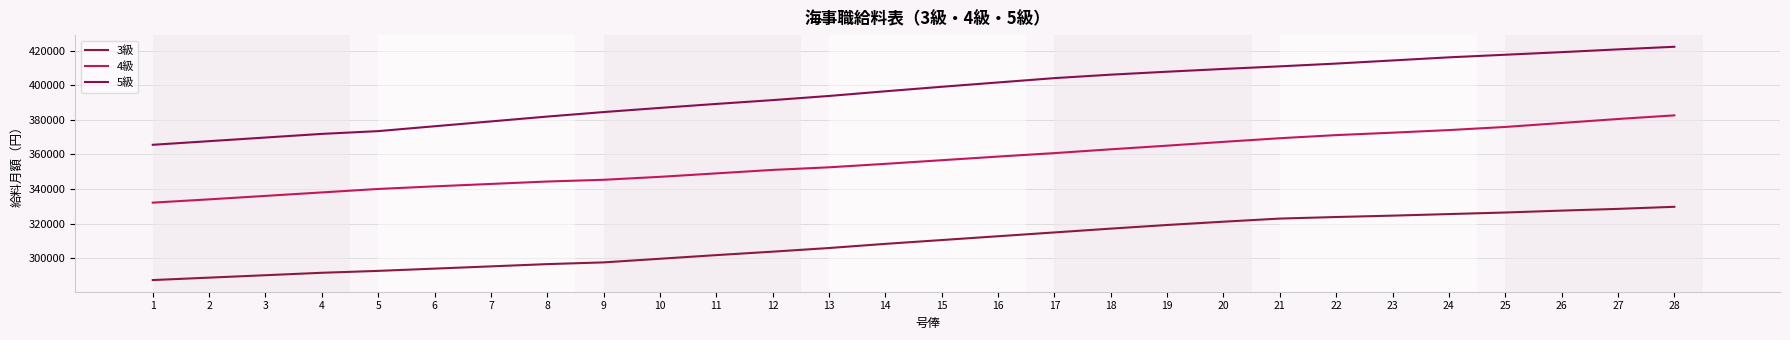

The value of 5級 at 27 is 109554. True or false?

False